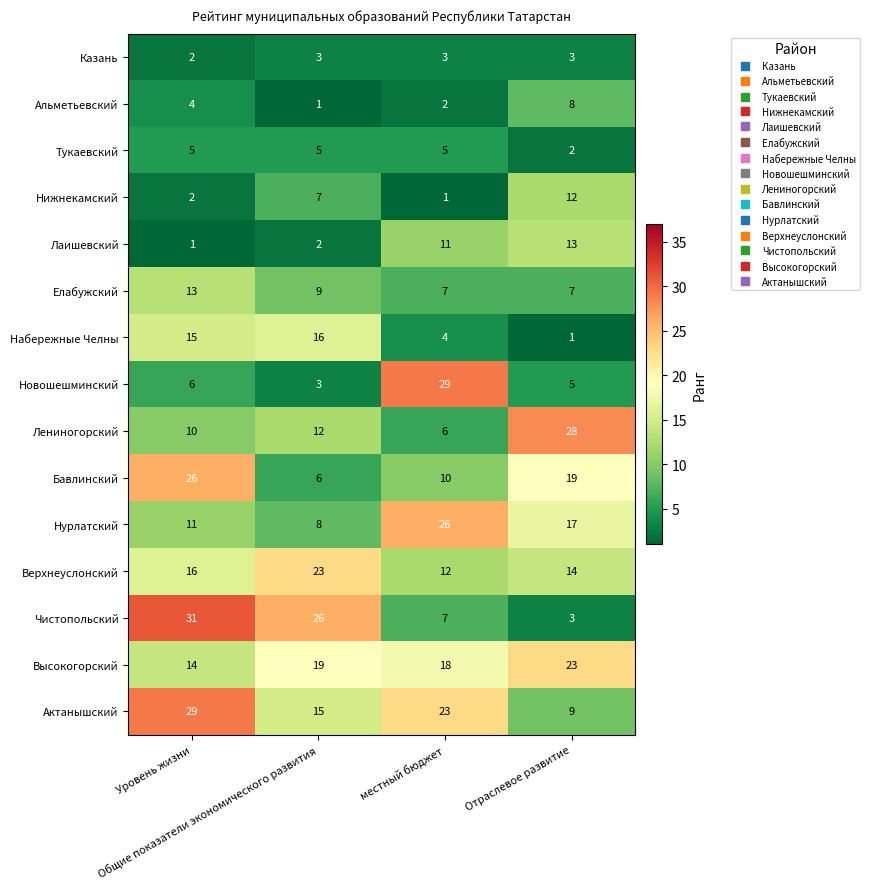

What is the difference between the maximum and minimum values in the Лаишевский series?

12